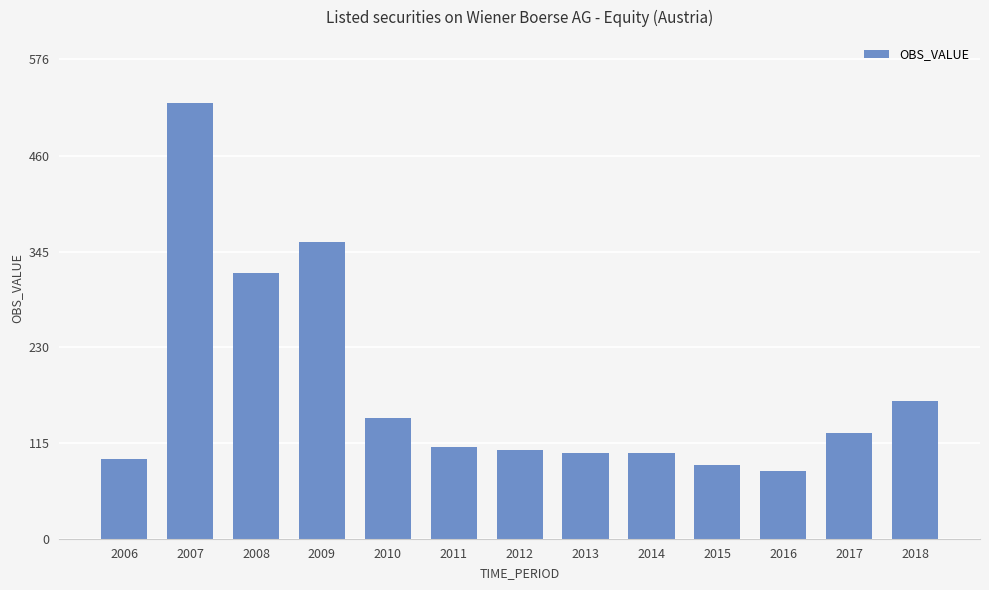

What is the ratio of the value at 2014 to the value at 2018?

0.6